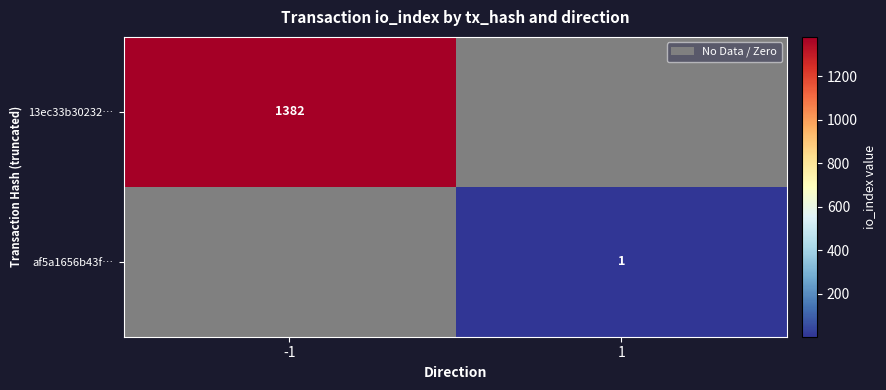

What is the spread (max minus min) of values at 1?

1